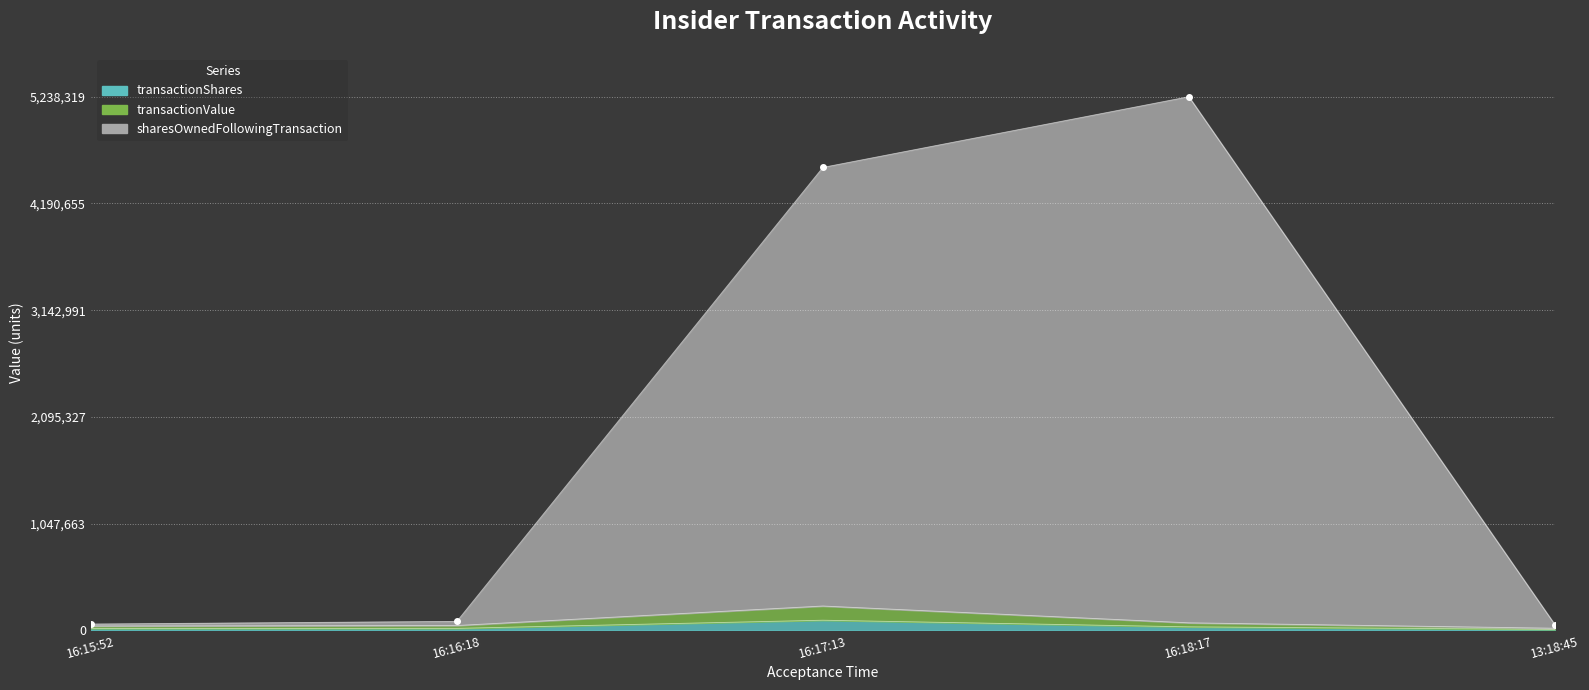

Which series has the largest total across all categories?

sharesOwnedFollowingTransaction